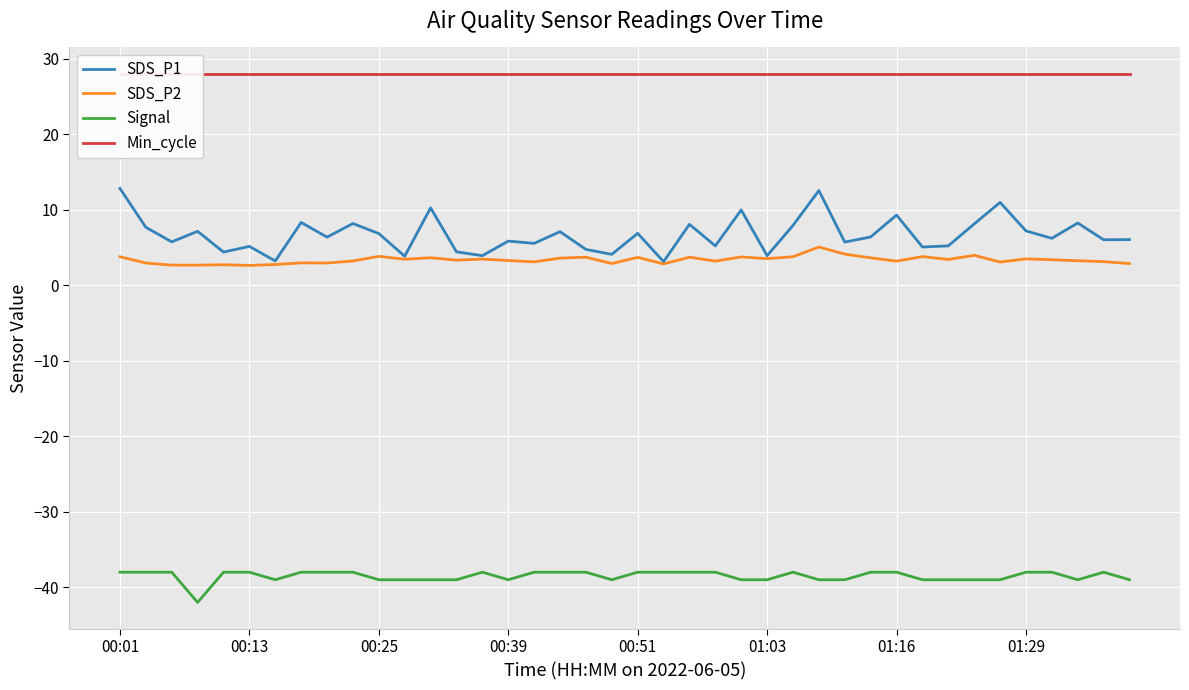

Which series changed the most between 11 and 34?

SDS_P1